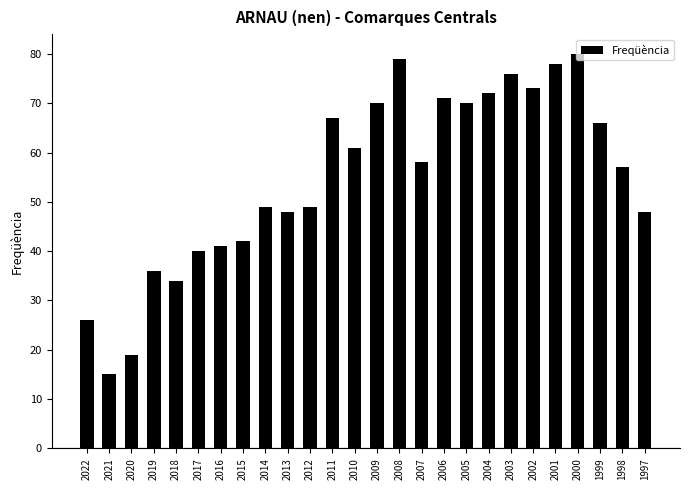

True or false: the data shows 72 at 2004.

True